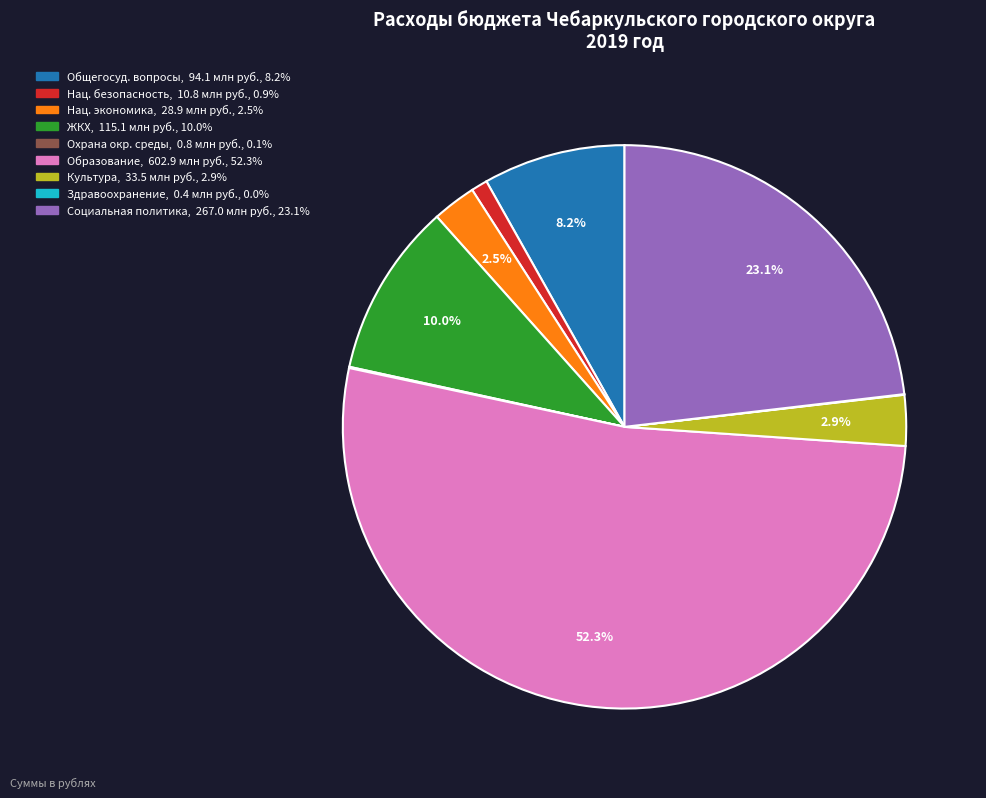

Does any single category account for the majority?

Yes